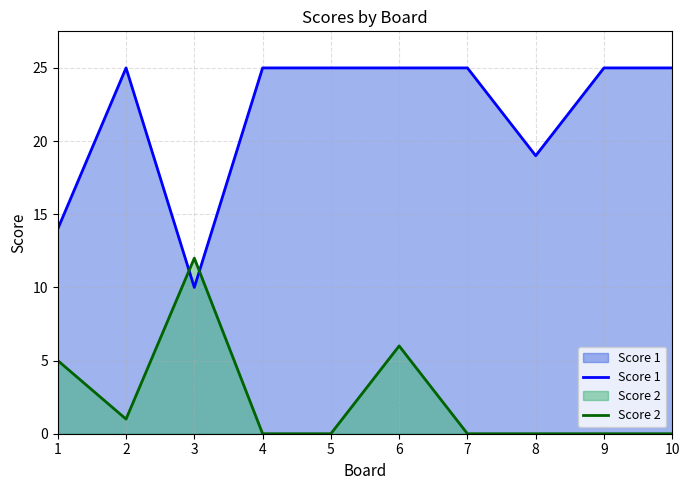

What is the difference between the Score 1 values at 3 and 1?

4